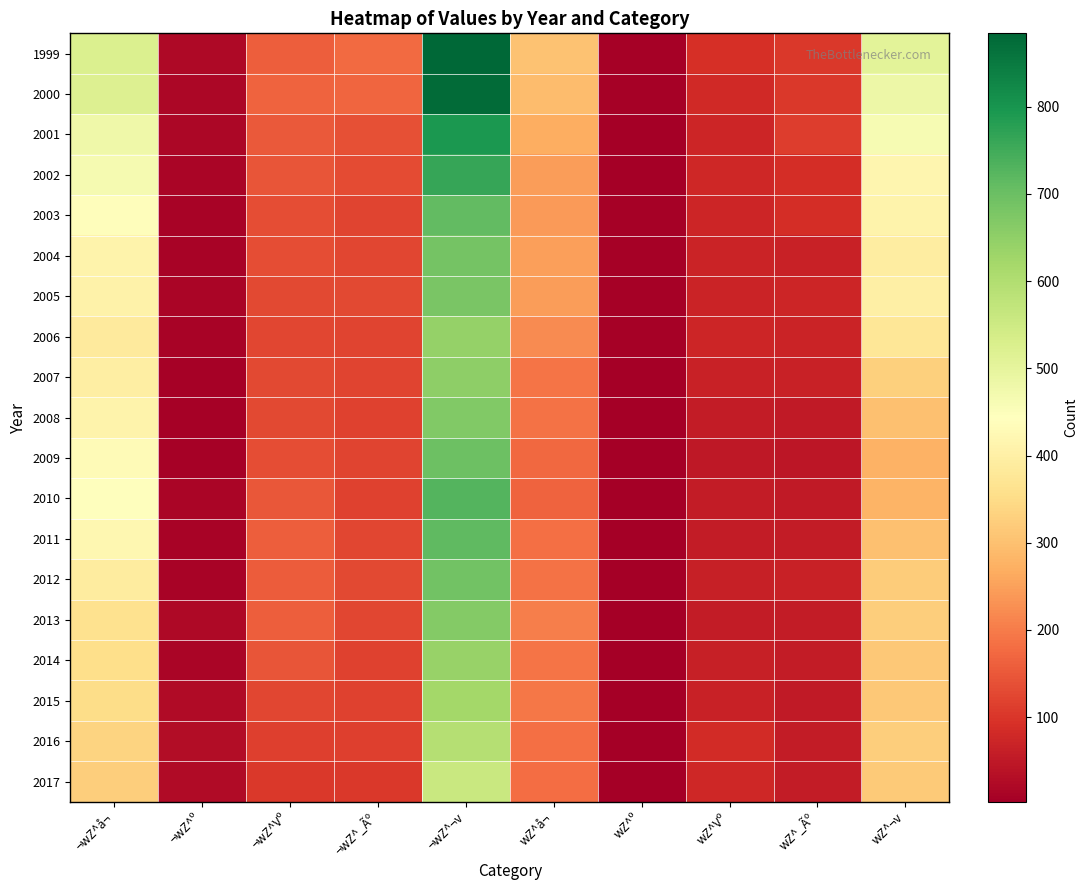

Which has a higher value, ¬wZ^¬v or wZ^_Ãº?

¬wZ^¬v